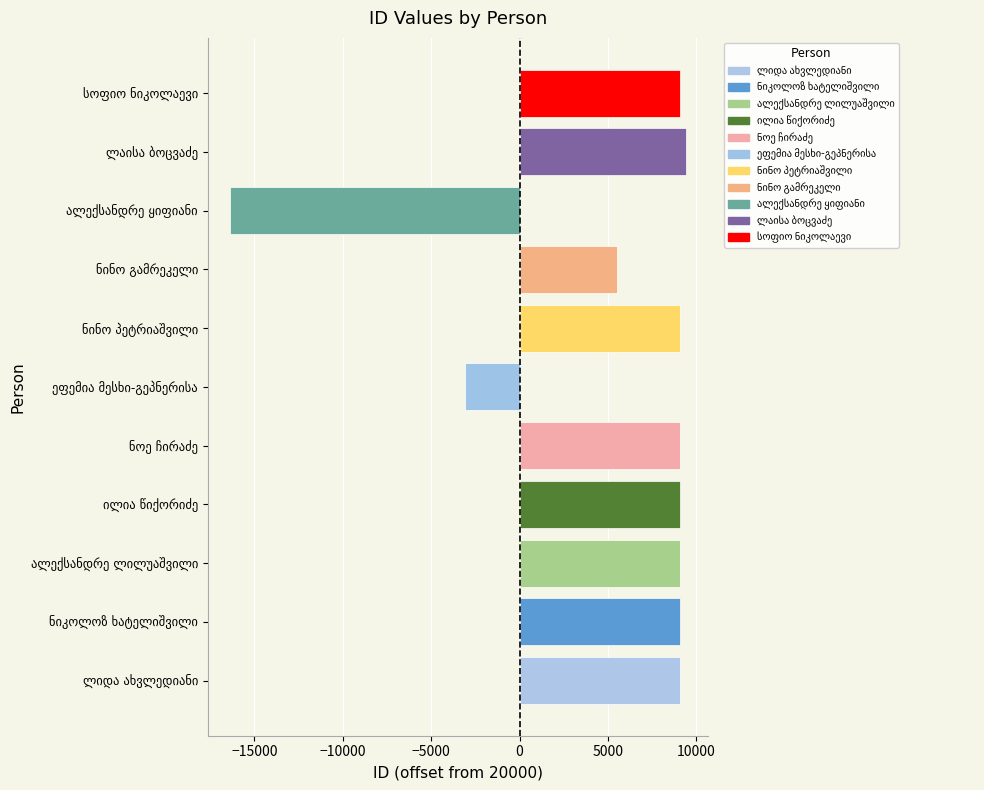

What is the greatest value displayed?

9392